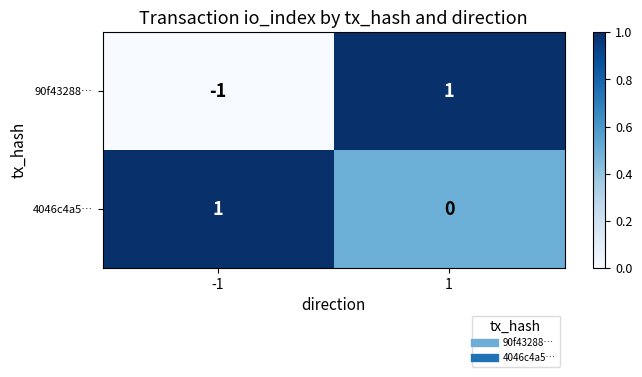

What is the greatest value displayed?

1